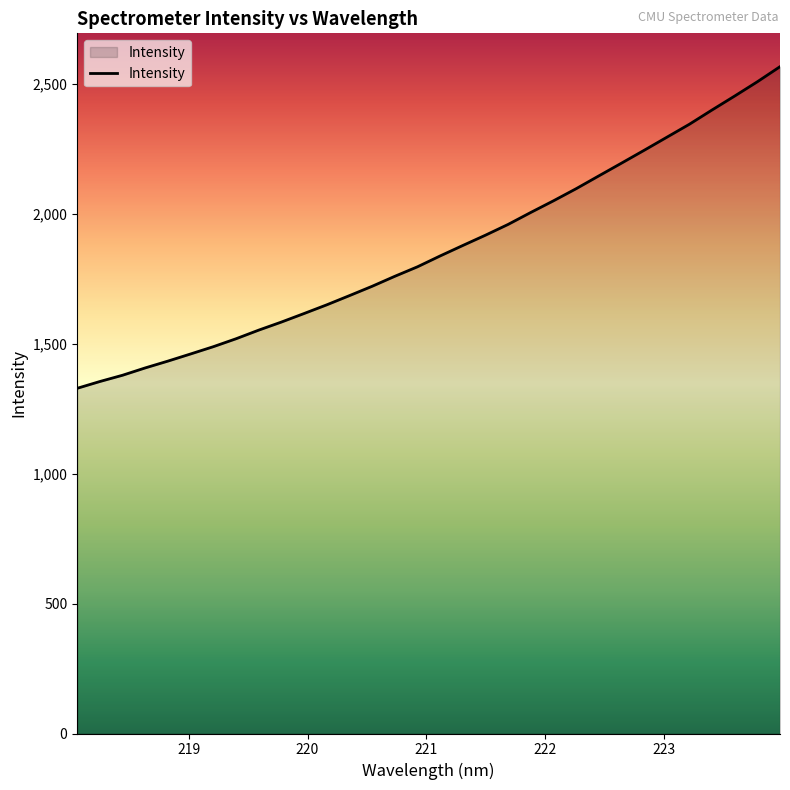

What is the average value?

1863.3